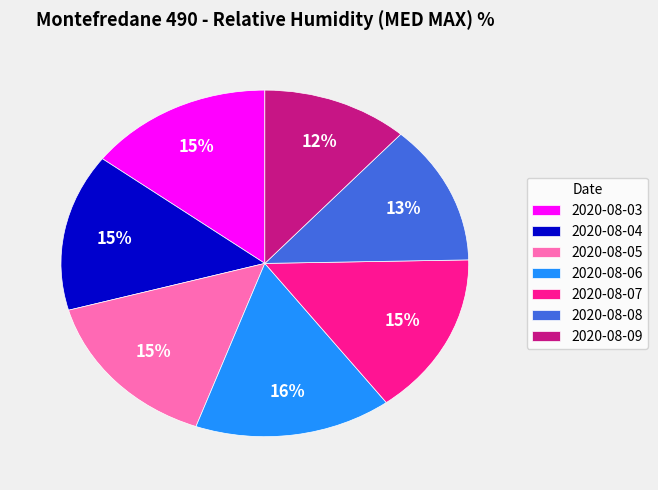

What percentage is the 2020-08-08 slice, to the nearest percent?

13%